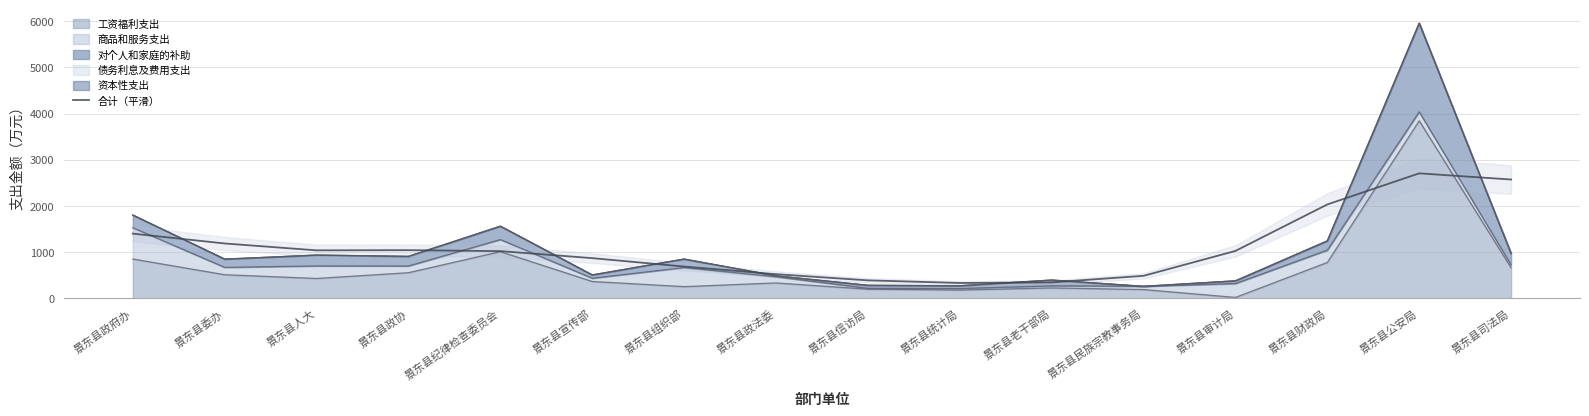

Which label corresponds to the smallest value in the chart?

景东县统计局